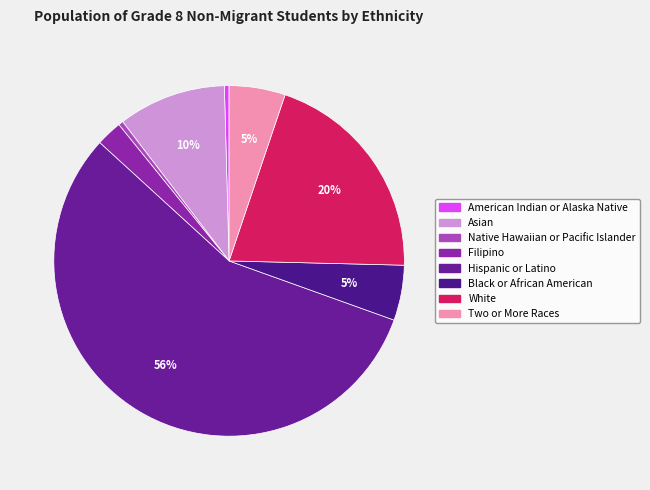

How many segments does this pie chart have?

8